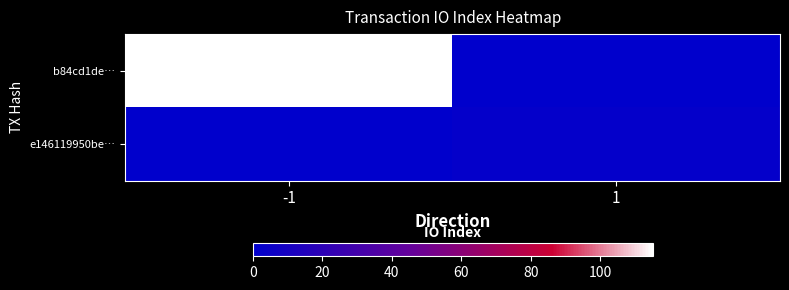

Which category has the highest value across all series?

-1